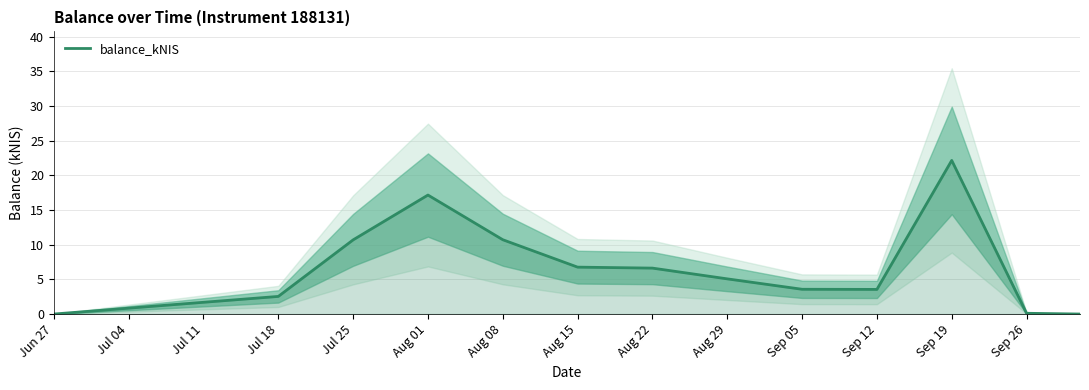

The value of balance_kNIS at Jul 25 is 10.7. True or false?

True